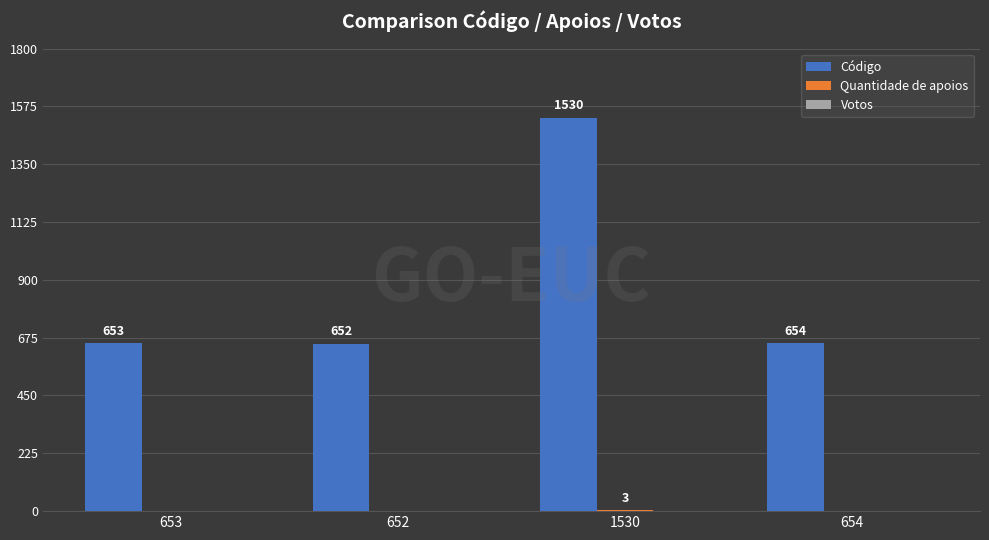

Read the Código value at 653, to the nearest 50.

650